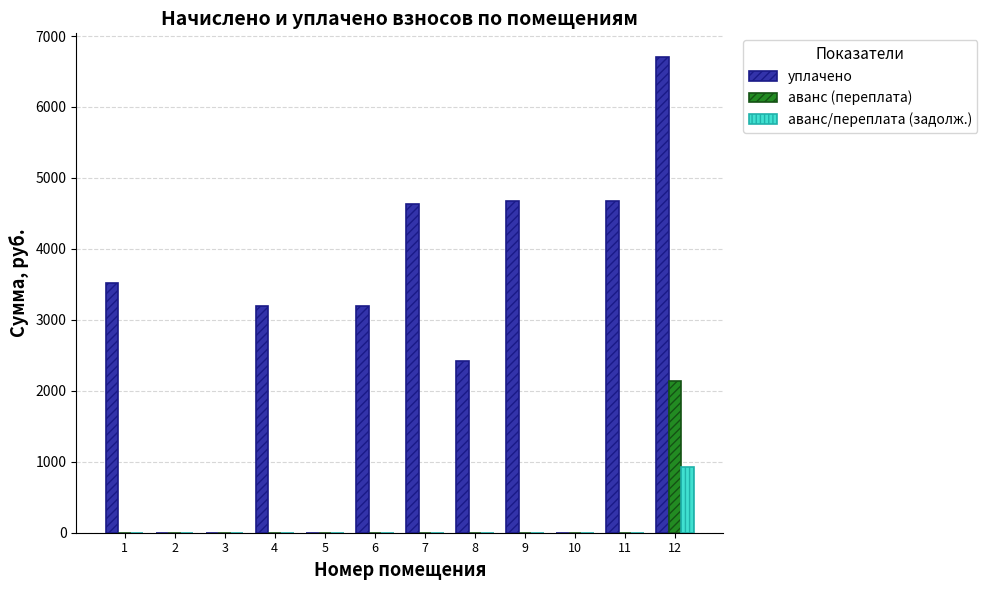

At which label does аванс/переплата (задолж.) reach its peak?

12